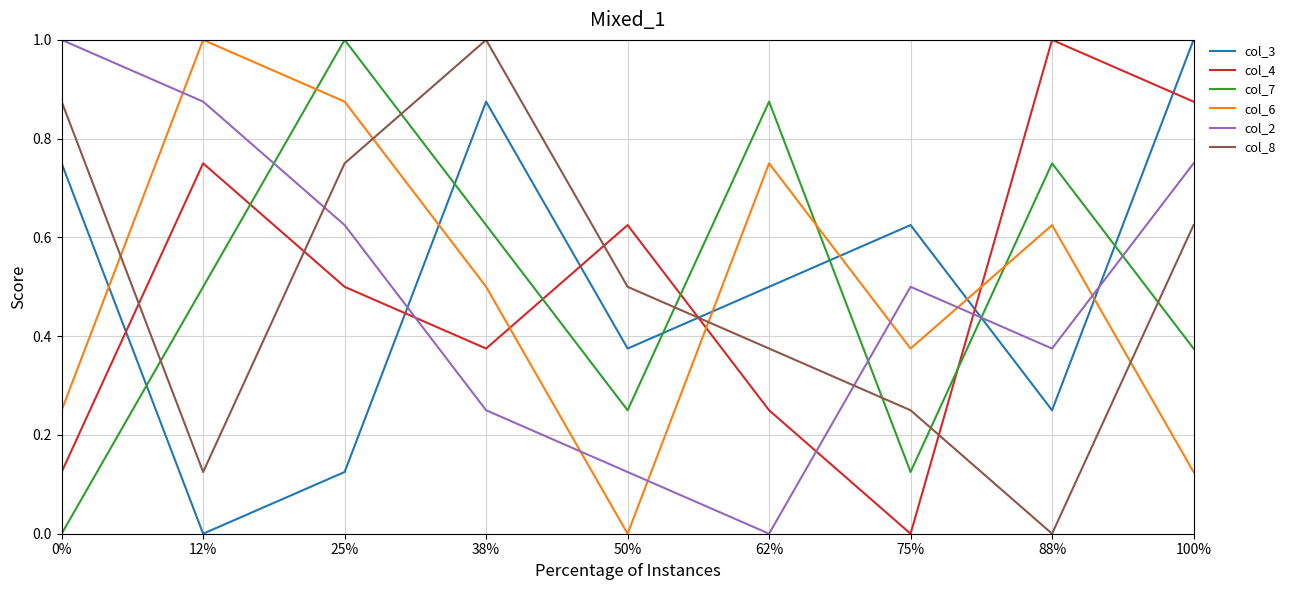

How many interior local valleys does the col_2 series have?

2